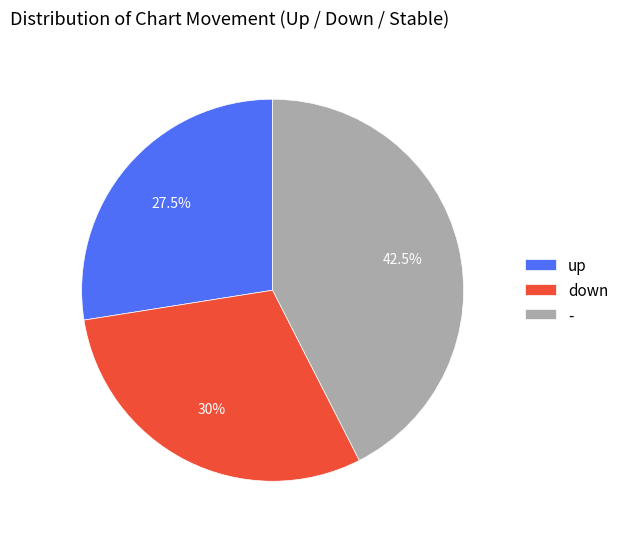

To the nearest percent, what is the difference between the largest and smallest slice percentages?

15%